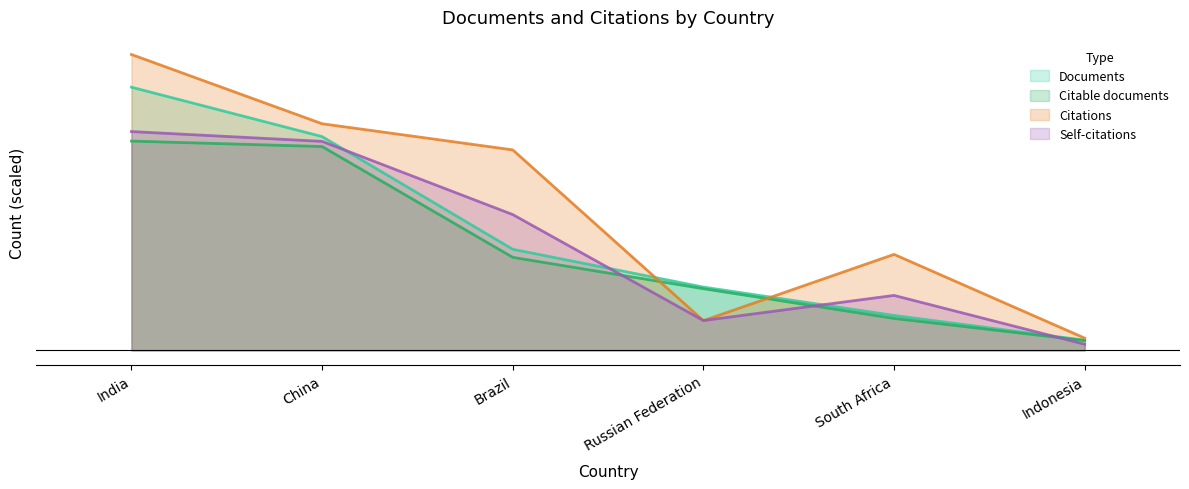

Which category has the highest value across all series?

India